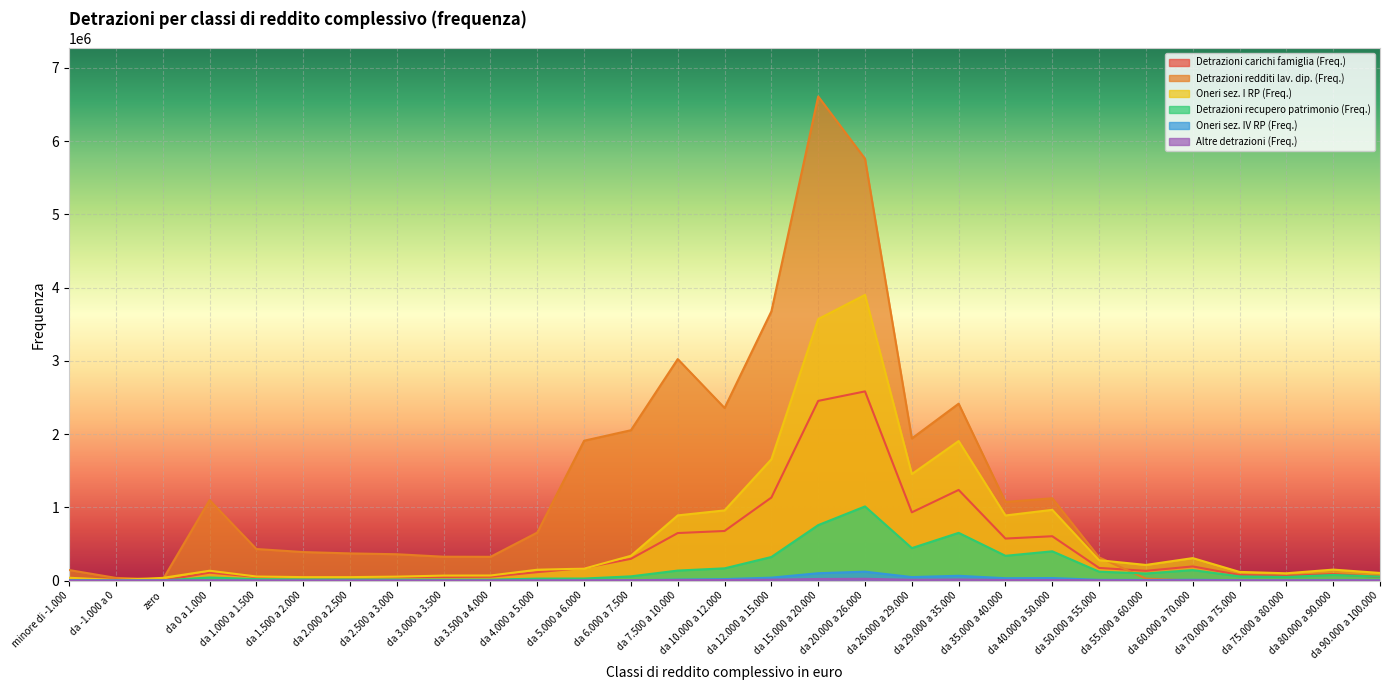

Between da 7.500 a 10.000 and da 20.000 a 26.000, which series saw the biggest shift?

Oneri sez. I RP (Freq.)